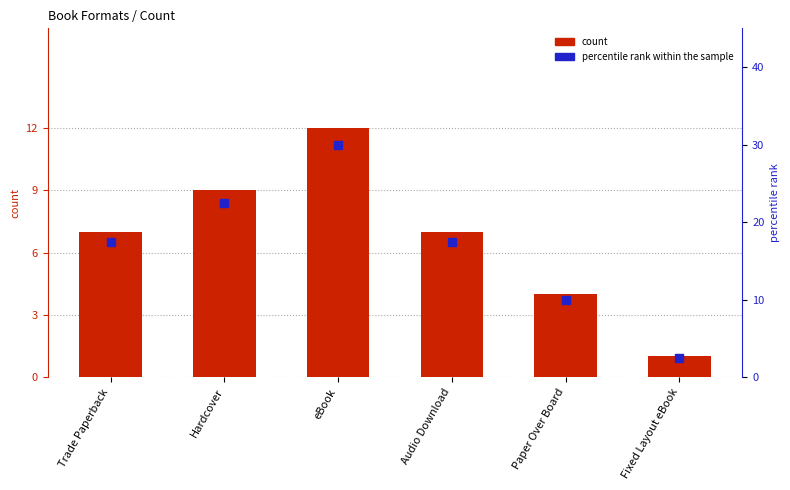

What are all the series names shown in the legend?

count, percentile rank within the sample